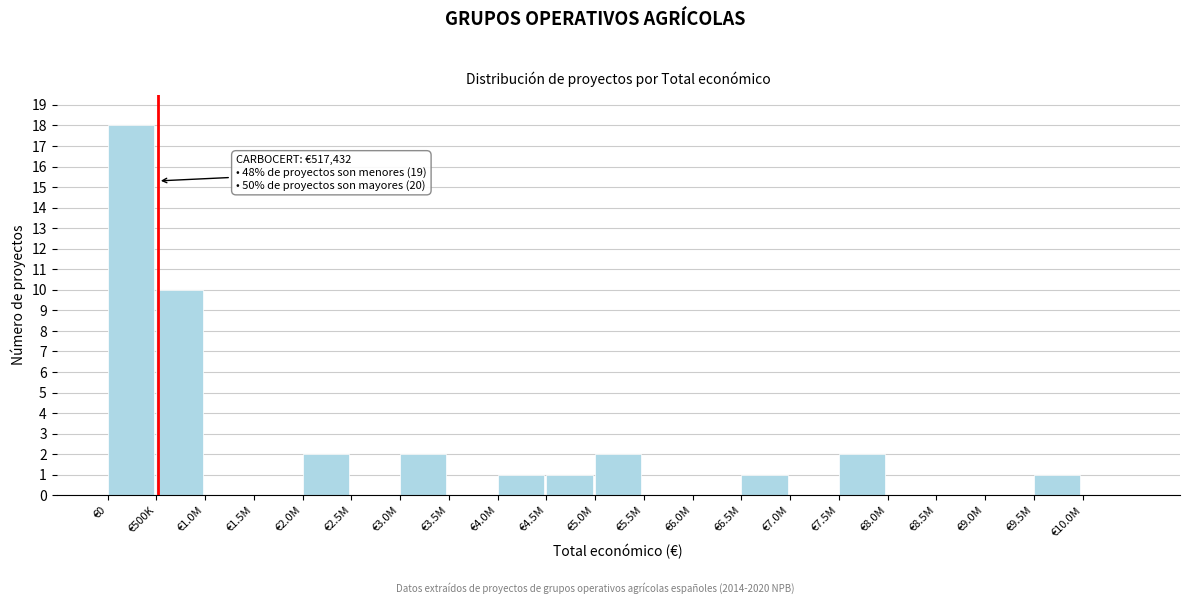

Reading right to left, list all the values displayed in this chart.

€10.0M=0	€9.5M=1	€9.0M=0	€8.5M=0	€8.0M=0	€7.5M=2	€7.0M=0	€6.5M=1	€6.0M=0	€5.5M=0	€5.0M=2	€4.5M=1	€4.0M=1	€3.5M=0	€3.0M=2	€2.5M=0	€2.0M=2	€1.5M=0	€1.0M=0	€500K=10	€0=18